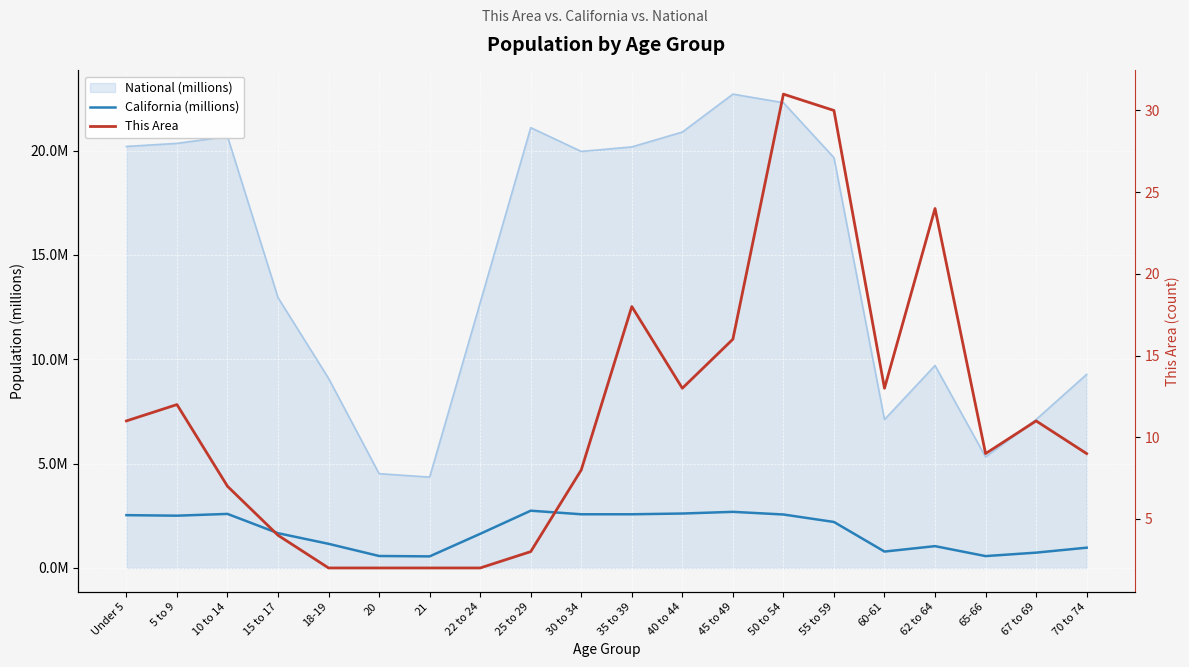

Which has a higher value, 15 to 17 or 21?

15 to 17